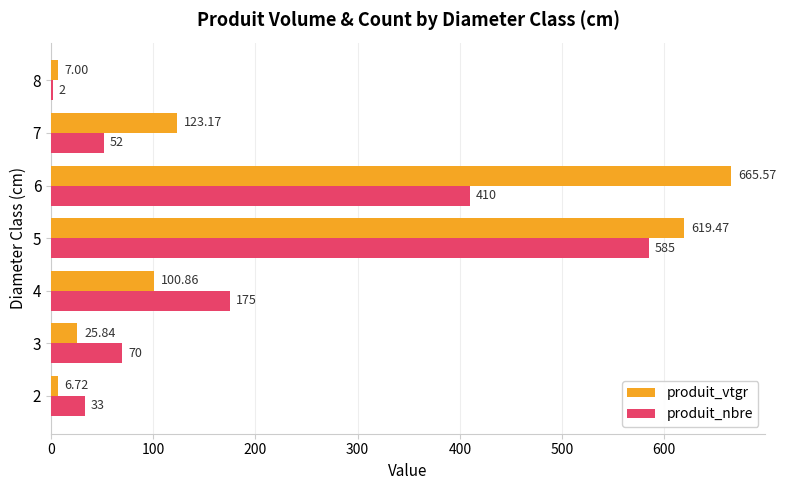

Which series has the largest total across all categories?

produit_vtgr